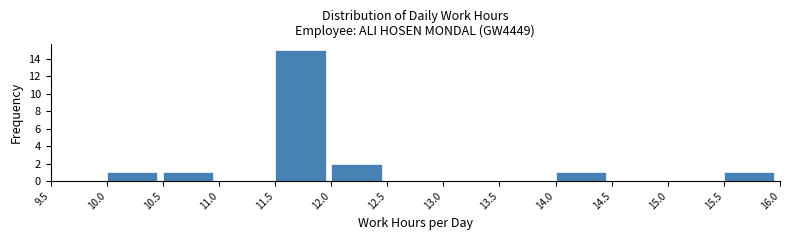

Reading left to right, transcribe this chart: for each bar, give the range it covers on the x-axis and its height. The values are not printed on the chart, so give them approximately, as read against the axis.

9.5 to 10.0: 0
10.0 to 10.5: 1
10.5 to 11.0: 1
11.0 to 11.5: 0
11.5 to 12.0: 15
12.0 to 12.5: 2
12.5 to 13.0: 0
13.0 to 13.5: 0
13.5 to 14.0: 0
14.0 to 14.5: 1
14.5 to 15.0: 0
15.0 to 15.5: 0
15.5 to 16.0: 1